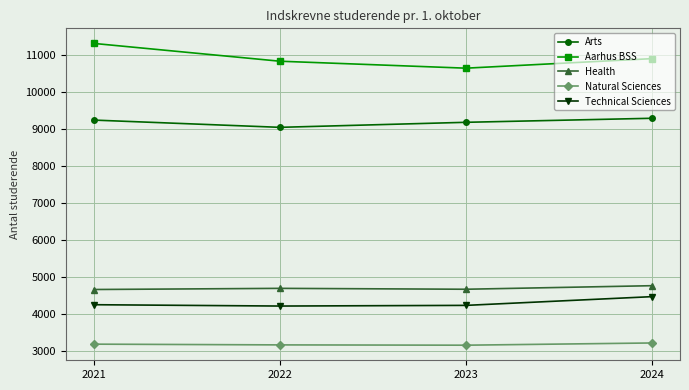

What is the difference between the highest and lowest values at 2022?

7667